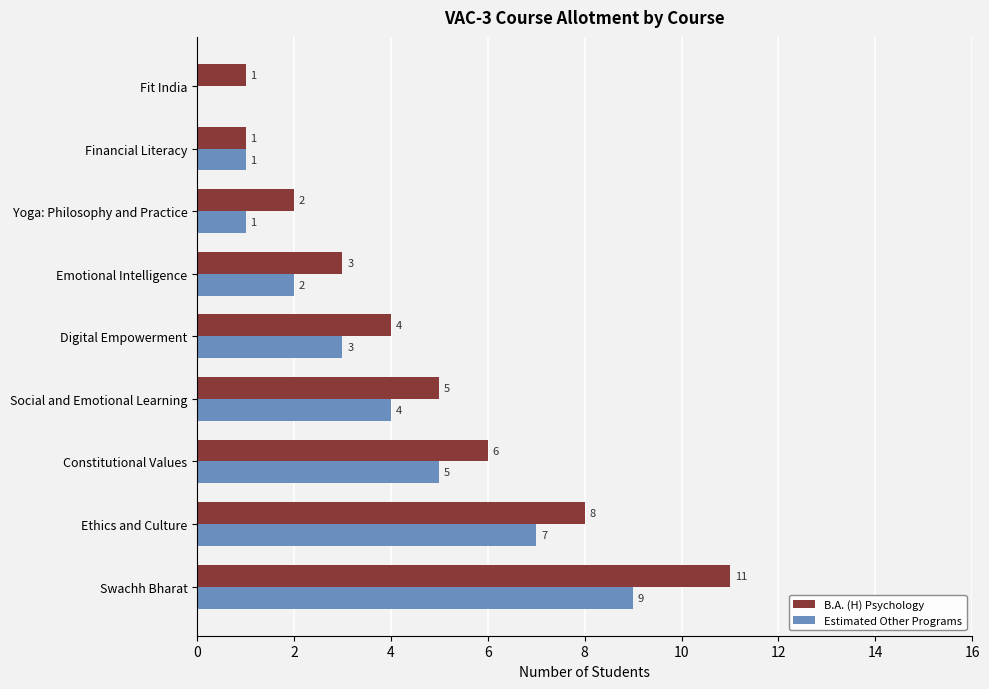

At which label is Estimated Other Programs closest to 4?

Social and Emotional Learning